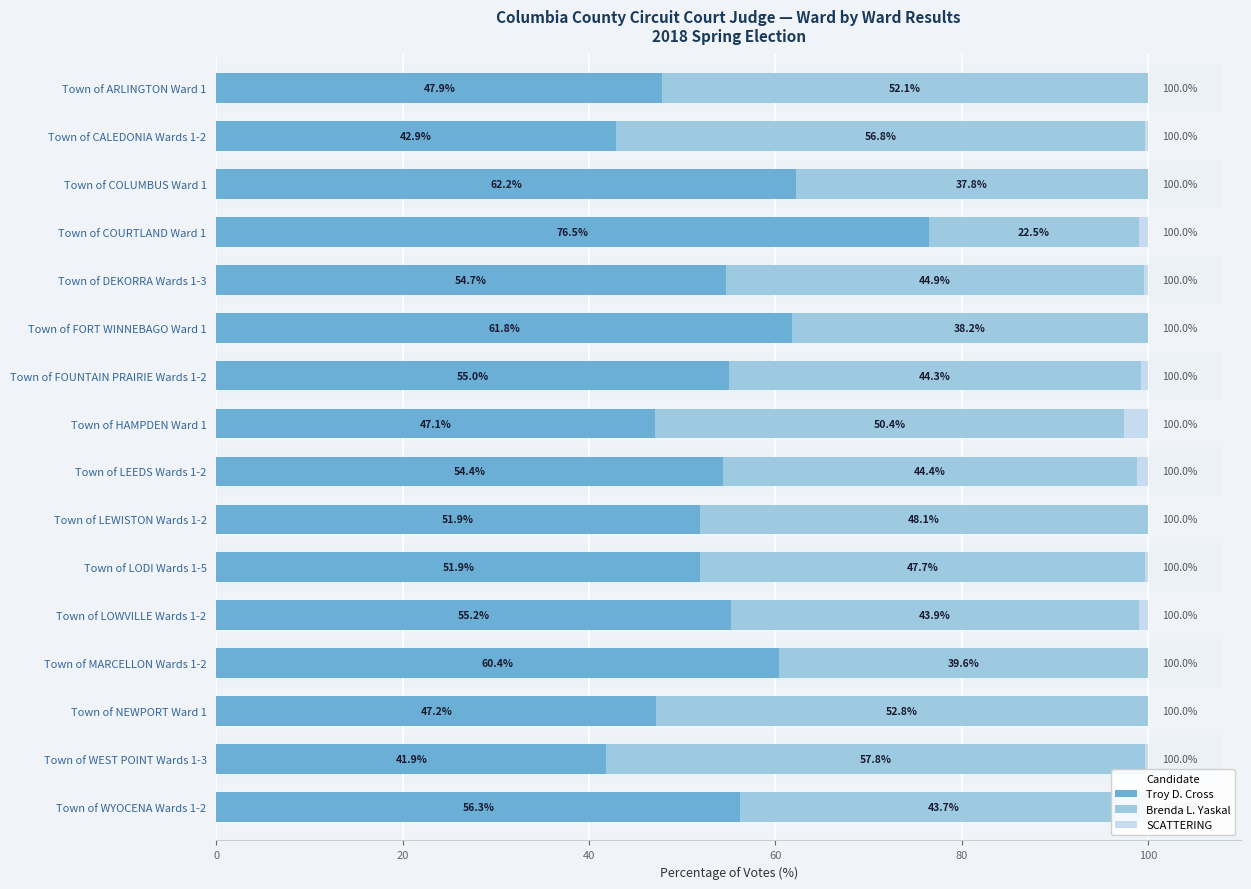

What is the sum of all SCATTERING values?

7.7